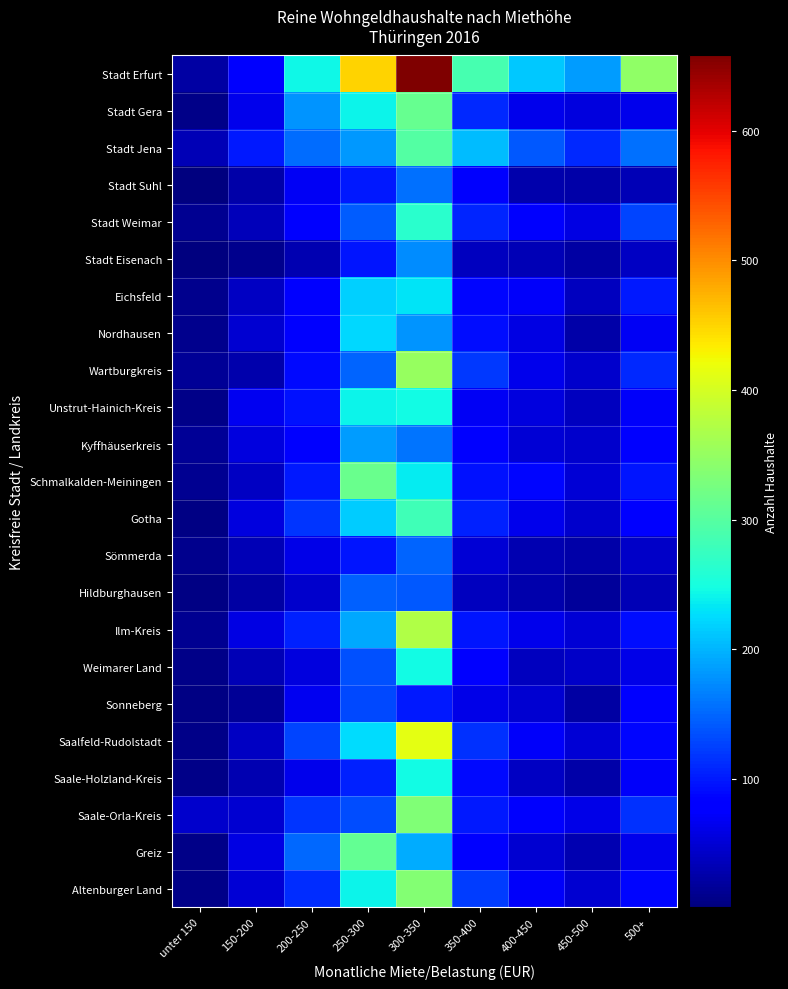

Reading left to right, list all the values displayed in this chart.

Stadt Erfurt: unter 150=23	150-200=73	200-250=243	250-300=452	300-350=658	350-400=286	400-450=212	450-500=184	500+=347
Stadt Gera: unter 150=7	150-200=65	200-250=180	250-300=242	300-350=313	350-400=109	400-450=63	450-500=57	500+=65
Stadt Jena: unter 150=34	150-200=100	200-250=154	250-300=183	300-350=298	350-400=206	400-450=142	450-500=109	500+=155
Stadt Suhl: unter 150=3	150-200=25	200-250=68	250-300=100	300-350=155	350-400=73	400-450=28	450-500=25	500+=33
Stadt Weimar: unter 150=12	150-200=35	200-250=82	250-300=144	300-350=265	350-400=108	400-450=73	450-500=58	500+=128
Stadt Eisenach: unter 150=1	150-200=11	200-250=30	250-300=98	300-350=175	350-400=39	400-450=32	450-500=23	500+=42
Eichsfeld: unter 150=11	150-200=40	200-250=84	250-300=217	300-350=231	350-400=88	400-450=72	450-500=39	500+=101
Nordhausen: unter 150=9	150-200=48	200-250=83	250-300=223	300-350=180	350-400=92	400-450=60	450-500=26	500+=70
Wartburgkreis: unter 150=16	150-200=28	200-250=90	250-300=149	300-350=352	350-400=120	400-450=64	450-500=46	500+=109
Unstrut-Hainich-Kreis: unter 150=8	150-200=67	200-250=95	250-300=240	300-350=247	350-400=69	400-450=57	450-500=38	500+=72
Kyffhäuserkreis: unter 150=16	150-200=55	200-250=78	250-300=185	300-350=159	350-400=84	400-450=52	450-500=47	500+=82
Schmalkalden-Meiningen: unter 150=12	150-200=41	200-250=99	250-300=315	300-350=235	350-400=94	400-450=86	450-500=50	500+=97
Gotha: unter 150=6	150-200=57	200-250=117	250-300=216	300-350=281	350-400=106	400-450=63	450-500=45	500+=78
Sömmerda: unter 150=11	150-200=33	200-250=61	250-300=97	300-350=148	350-400=51	400-450=31	450-500=26	500+=44
Hildburghausen: unter 150=5	150-200=24	200-250=45	250-300=147	300-350=142	350-400=38	400-450=28	450-500=18	500+=33
Ilm-Kreis: unter 150=13	150-200=59	200-250=106	250-300=193	300-350=371	350-400=96	400-450=65	450-500=51	500+=93
Weimarer Land: unter 150=8	150-200=34	200-250=57	250-300=135	300-350=246	350-400=78	400-450=37	450-500=43	500+=61
Sonneberg: unter 150=6	150-200=15	200-250=67	250-300=130	300-350=99	350-400=62	400-450=48	450-500=22	500+=79
Saalfeld-Rudolstadt: unter 150=7	150-200=41	200-250=129	250-300=225	300-350=412	350-400=114	400-450=71	450-500=51	500+=86
Saale-Holzland-Kreis: unter 150=8	150-200=31	200-250=64	250-300=106	300-350=245	350-400=90	400-450=41	450-500=25	500+=72
Saale-Orla-Kreis: unter 150=45	150-200=48	200-250=117	250-300=134	300-350=333	350-400=99	400-450=73	450-500=62	500+=116
Greiz: unter 150=8	150-200=59	200-250=151	250-300=310	300-350=195	350-400=76	400-450=49	450-500=30	500+=63
Altenburger Land: unter 150=7	150-200=51	200-250=112	250-300=242	300-350=336	350-400=124	400-450=72	450-500=49	500+=87